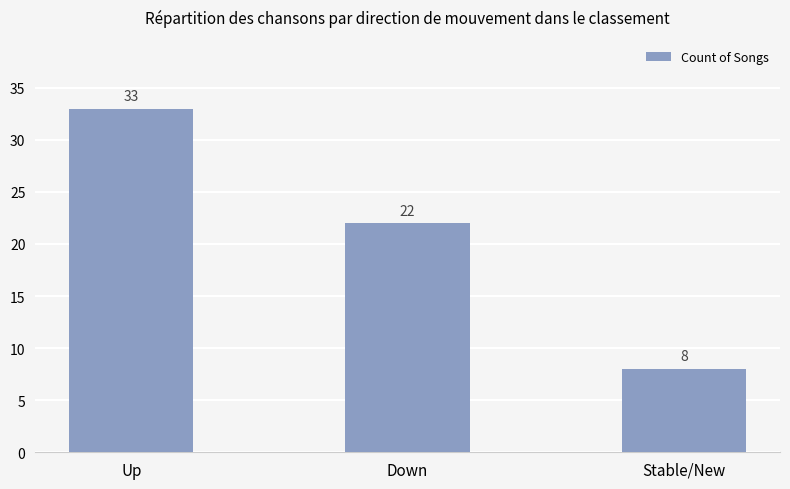

Which has a higher value, Up or Stable/New?

Up